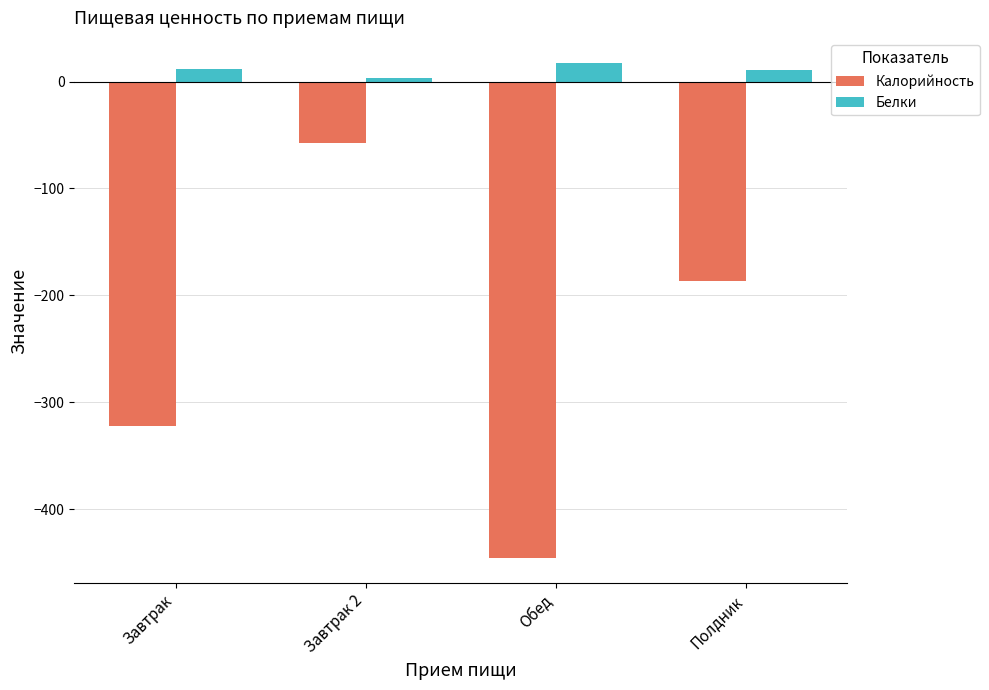

Which category has the highest value in the Калорийность series?

Завтрак 2